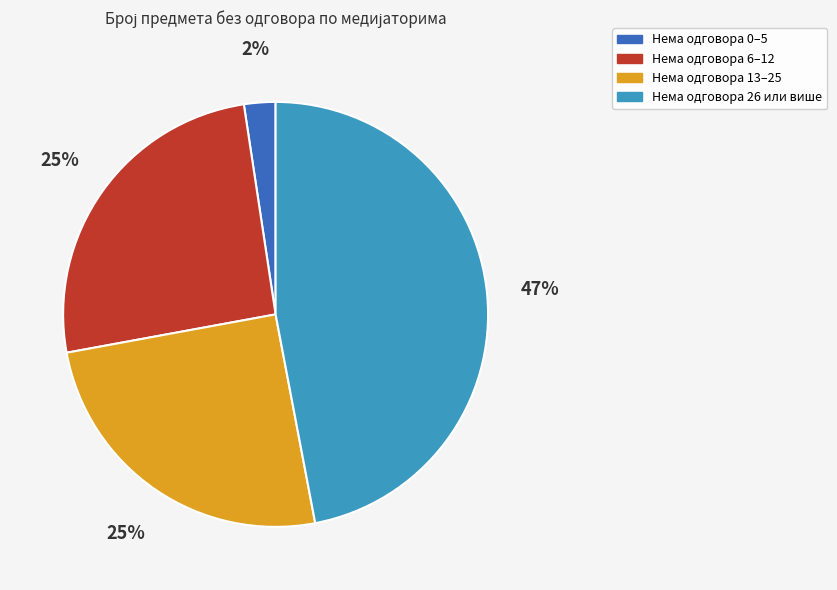

To the nearest percent, what is the average slice percentage?

25%